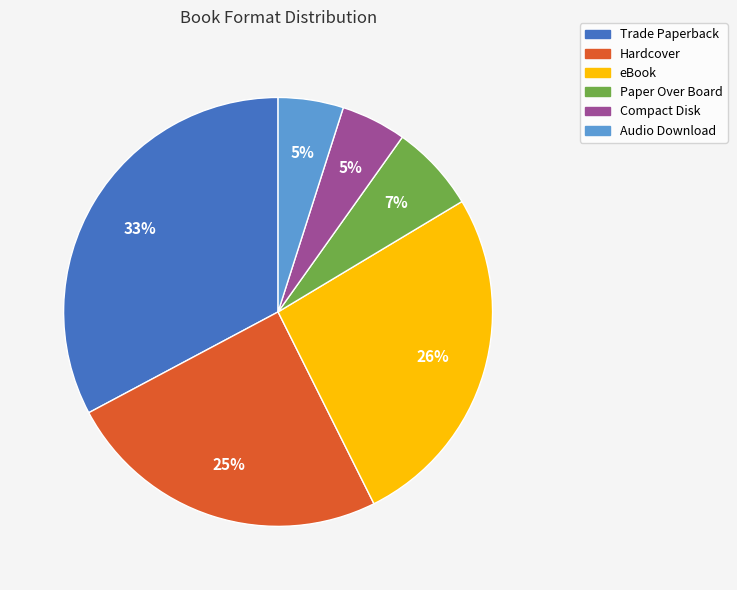

How many segments does this pie chart have?

6